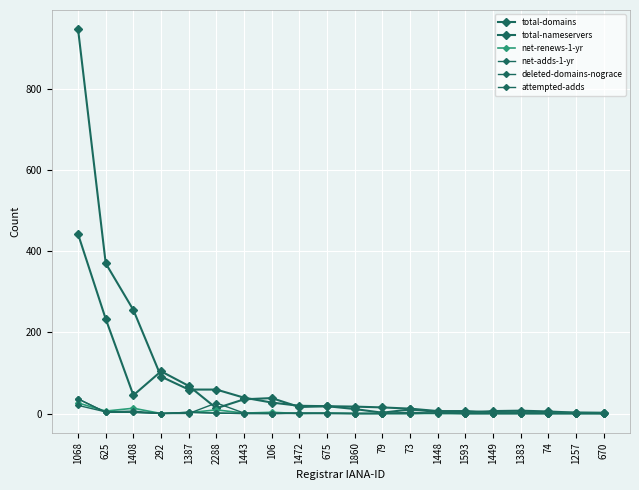

Where is the first local maximum for net-adds-1-yr?

1387